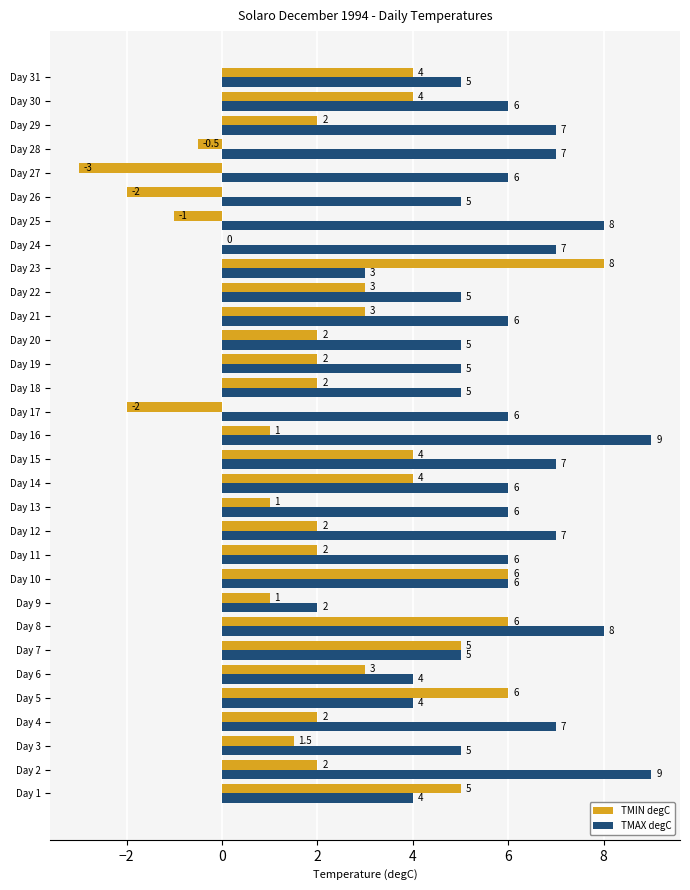

Which series has the largest total across all categories?

TMAX degC